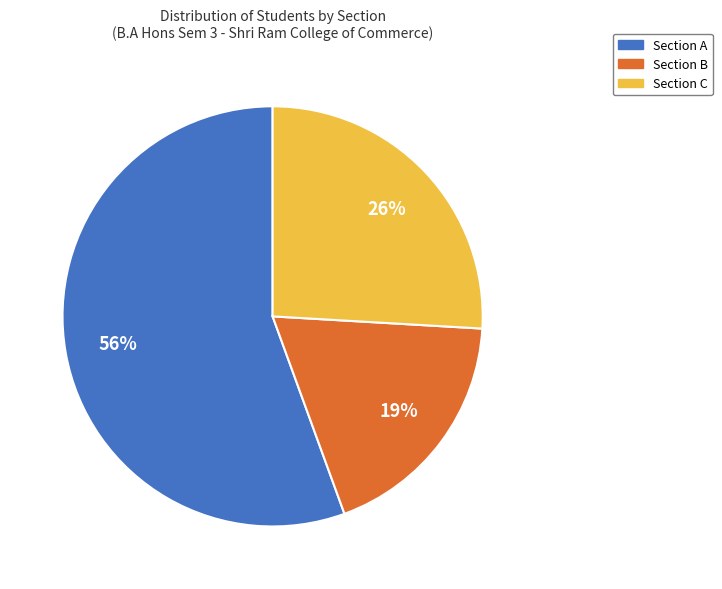

To the nearest percent, what is the difference between the largest and smallest slice percentages?

37%